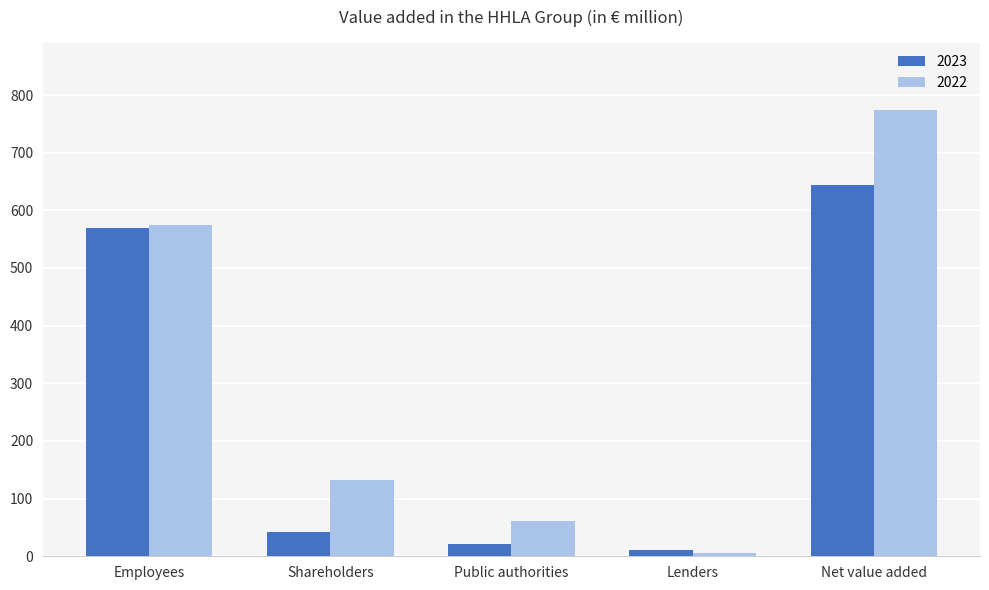

What is the difference between the second highest and second lowest values in the 2023 series?

548.7